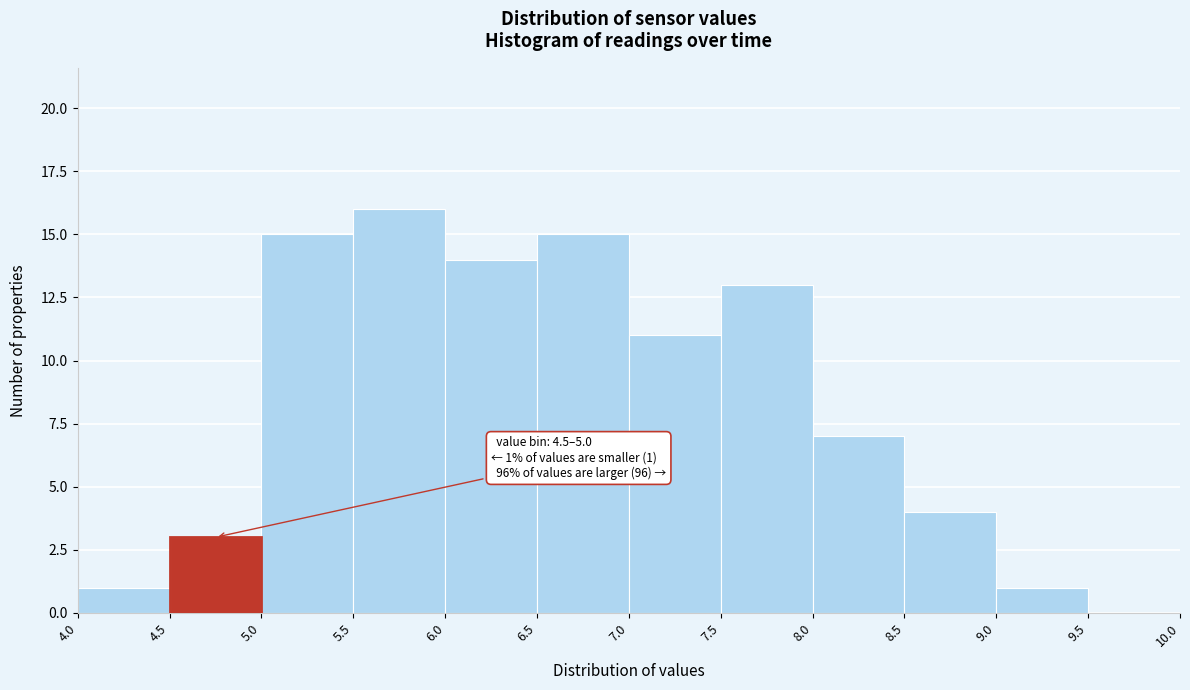

Over which range of the x-axis is the bar tallest?

5.5 to 6.0